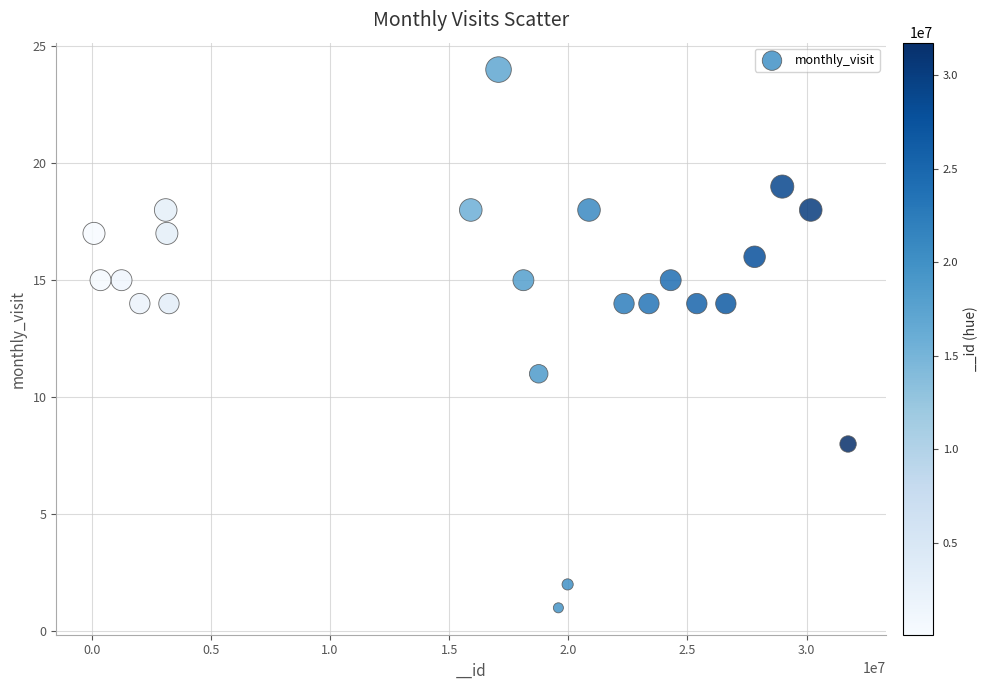

What is the range of Y values (max minus min)?

23